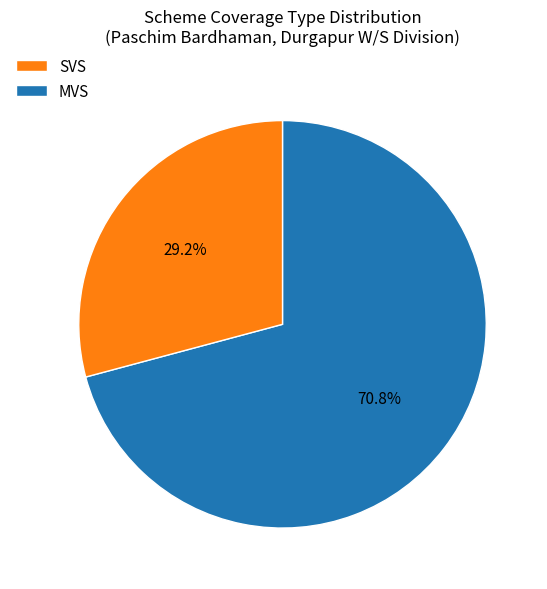

To the nearest percent, what percentage of the pie is SVS?

29%